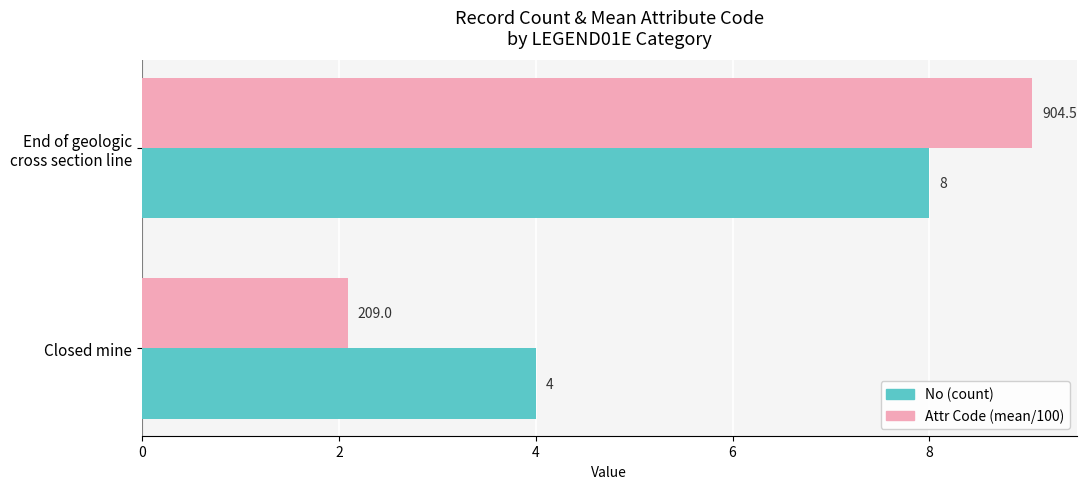

What is the minimum value shown in the chart?

2.1